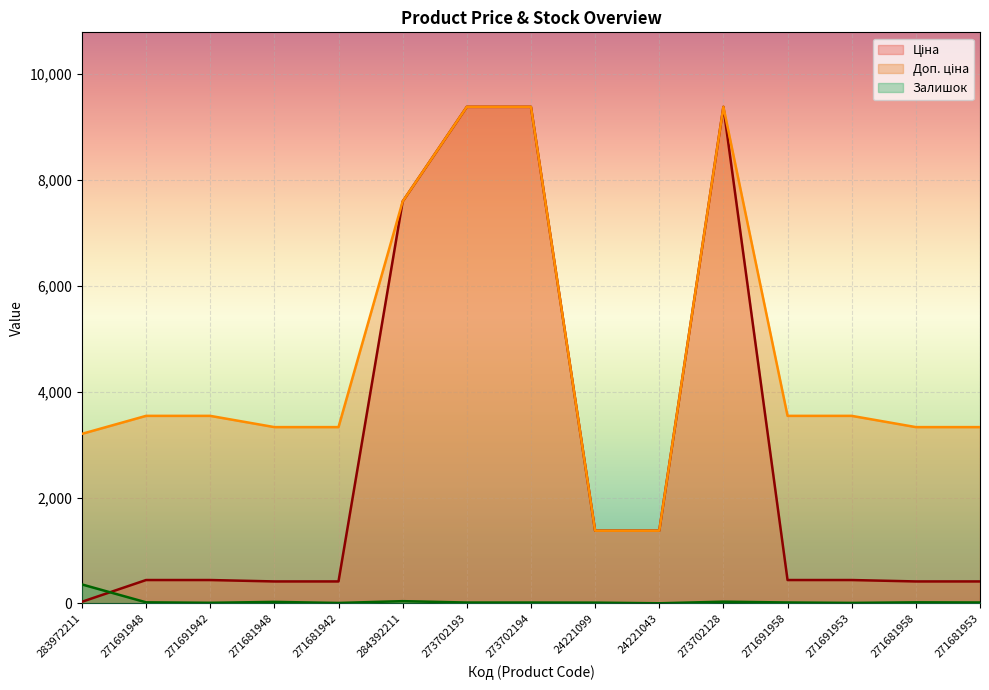

What is the approximate value of Доп. ціна at 271681953?

3332.5